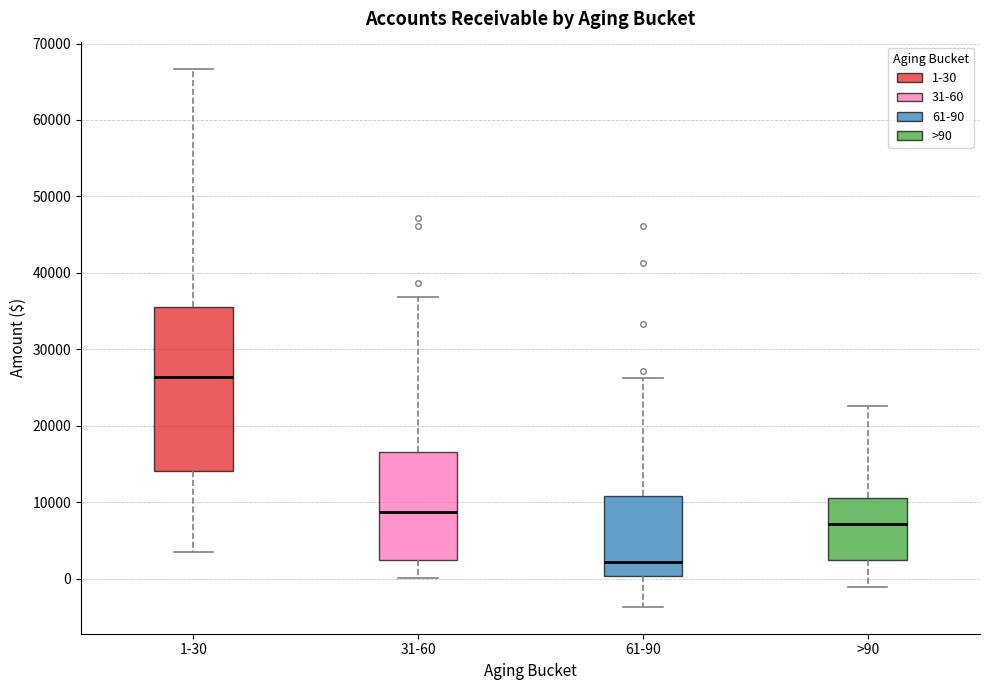

Comparing the boxes themselves (not the whiskers), which one is the tallest?

1-30